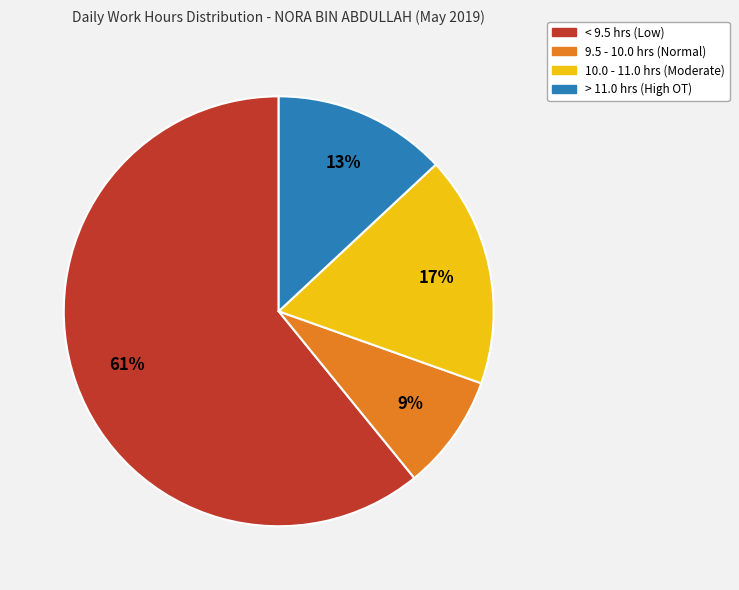

Is it true that > 11.0 hrs (High OT) is 1% of the pie?

False